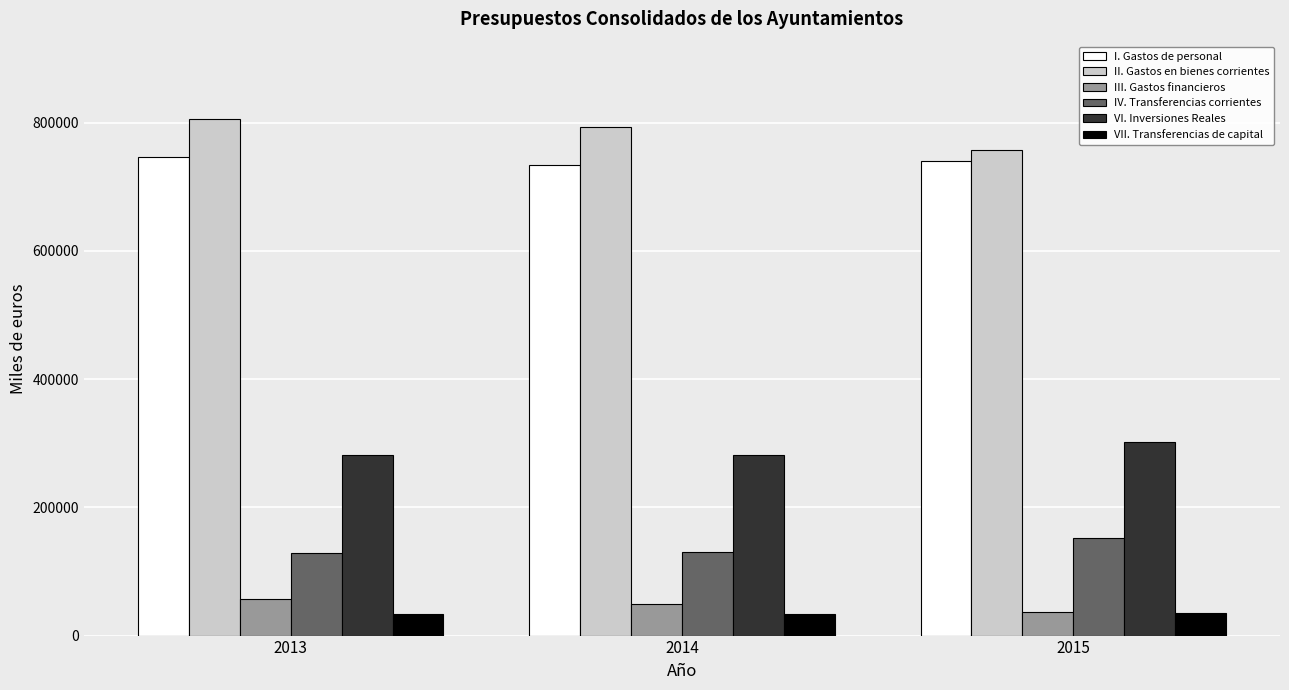

The value of III. Gastos financieros at 2013 is 56727.0. True or false?

True